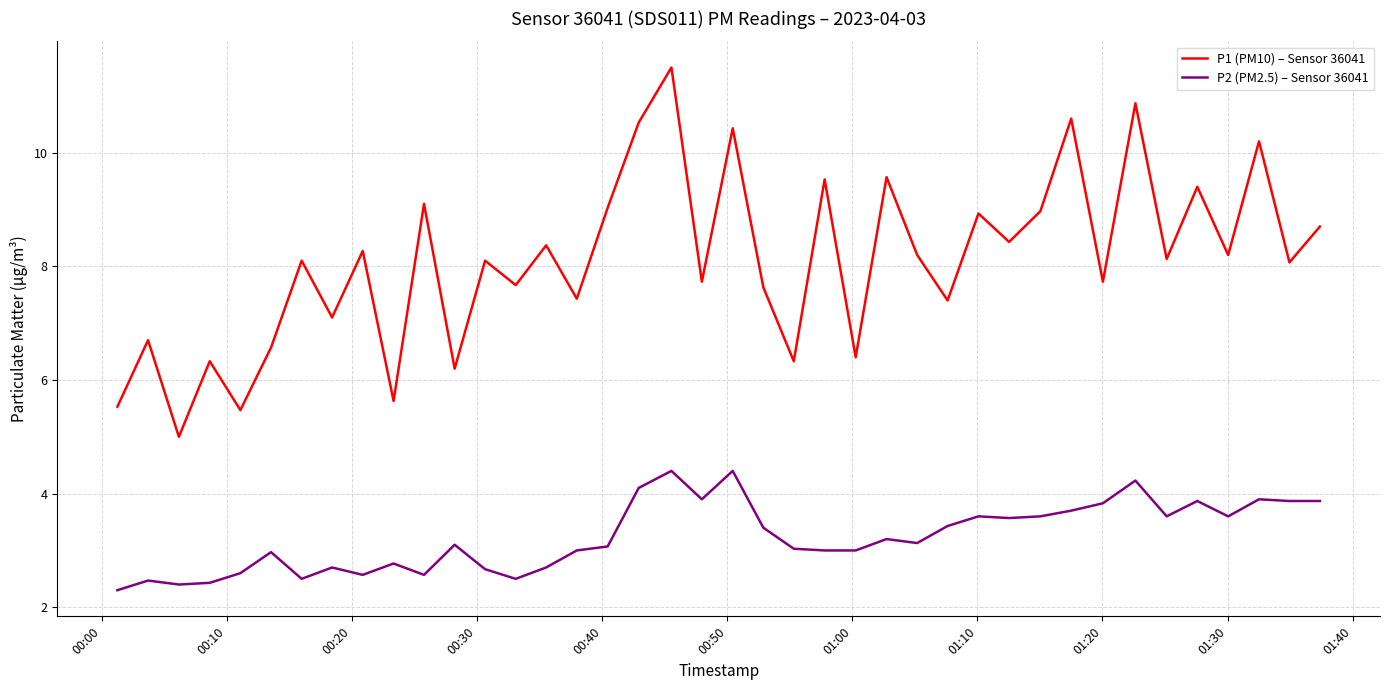

What is the greatest value displayed?

11.5